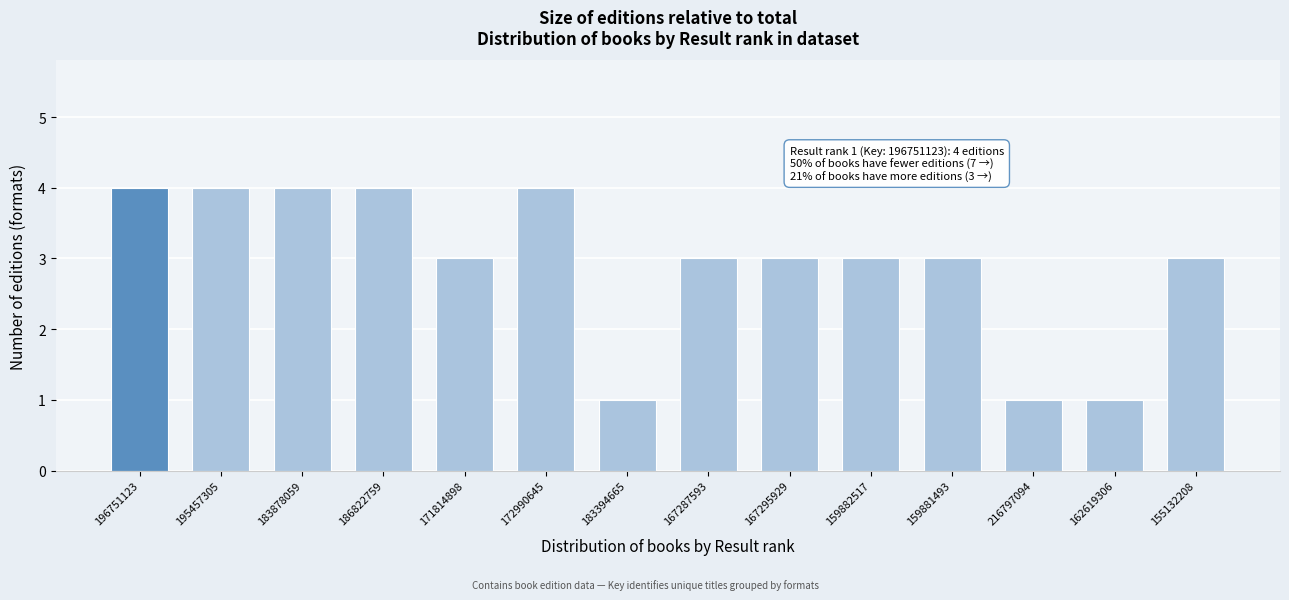

Reading left to right, list all the values displayed in this chart.

196751123=4	195457305=4	183878059=4	186822759=4	171814898=3	172990645=4	183394665=1	167287593=3	167295929=3	159882517=3	159881493=3	216797094=1	162619306=1	155132208=3